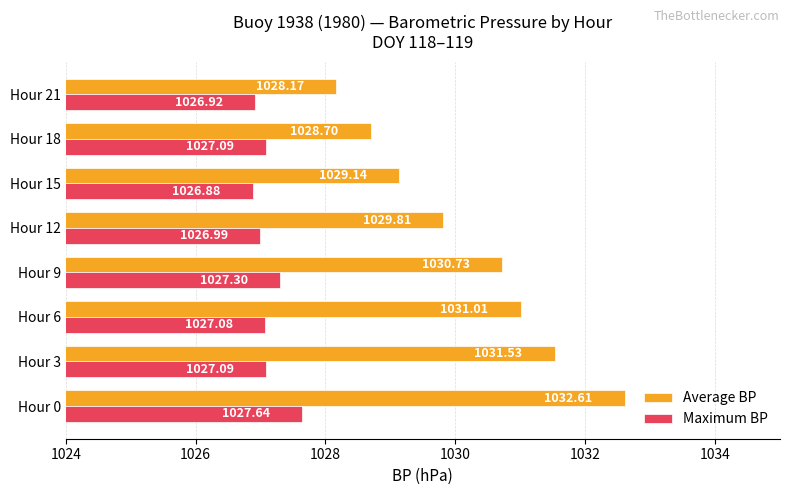

At how many categories does at least one series exceed 1031?

3